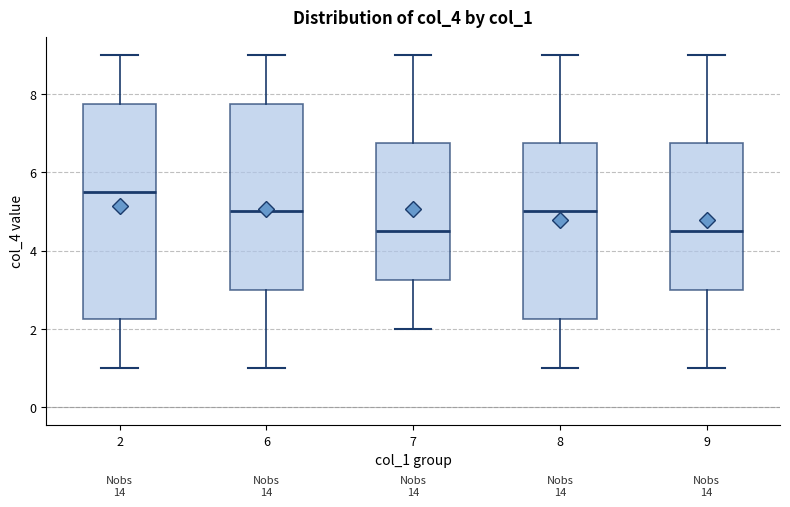

Which box has the highest median line?

2